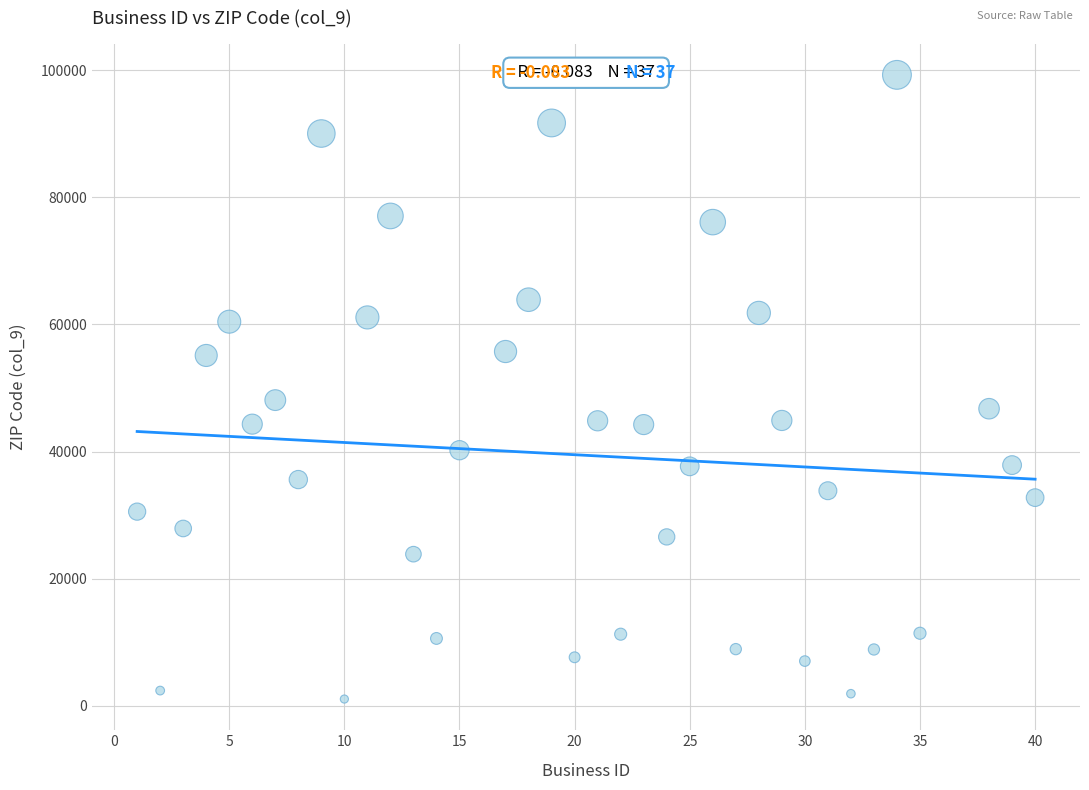

What Y value in the scatter plot is closest to 50164?

48091